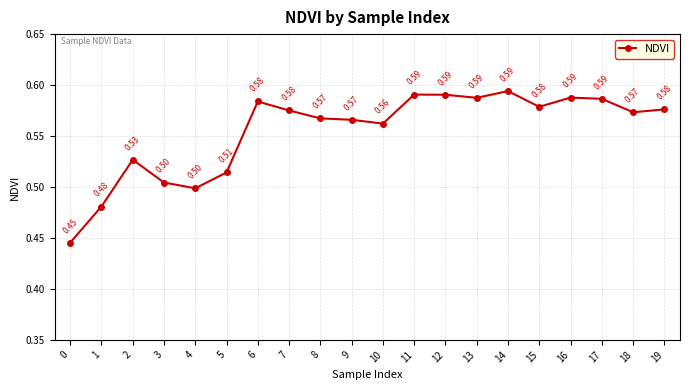

The chart shows a value of 0.3 at 8. True or false?

False